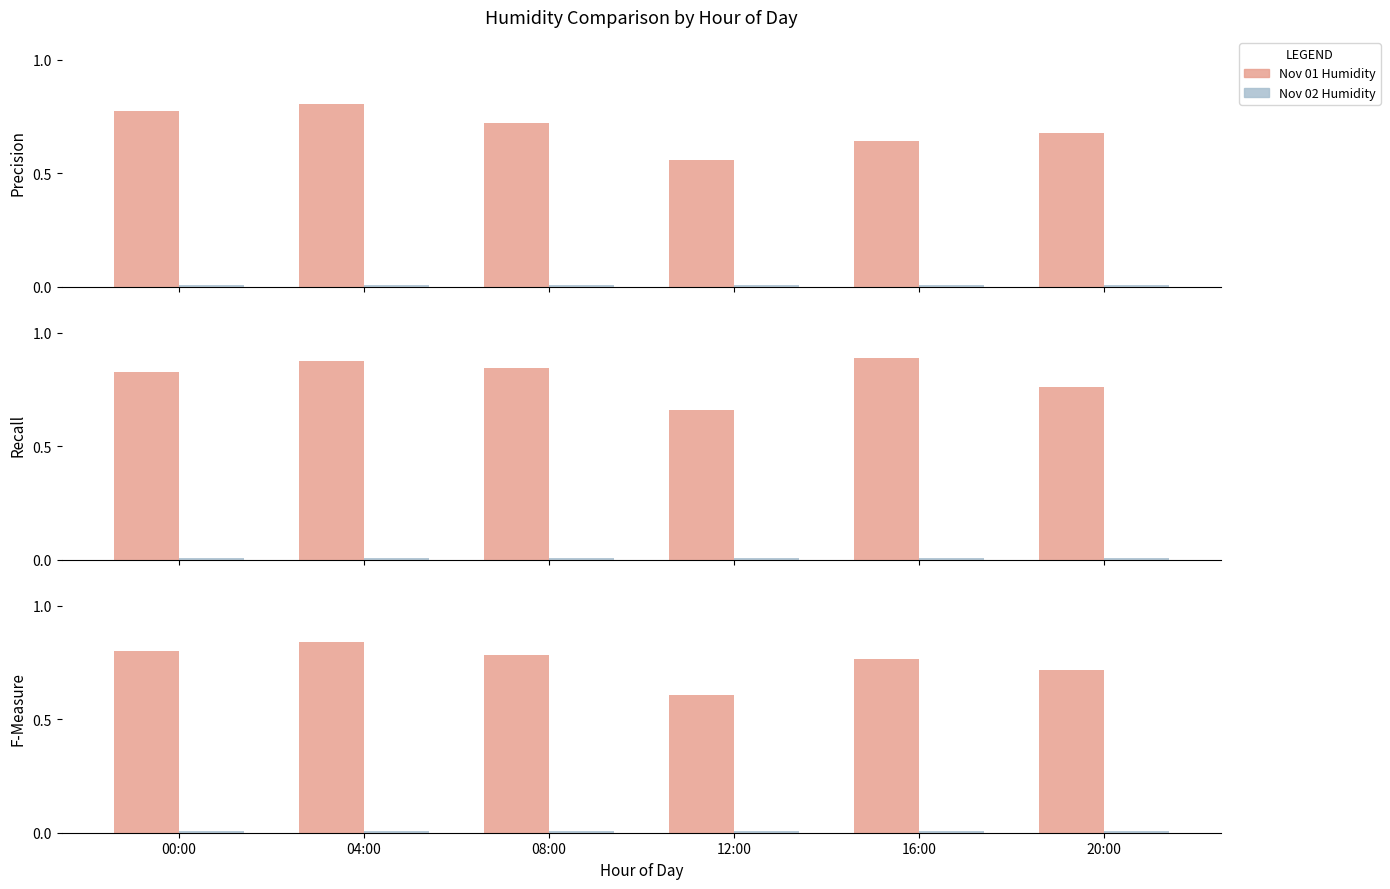

Reading left to right, transcribe all the data shown in this chart.

Nov 01 Humidity: 00:00=0.8	04:00=0.8	08:00=0.8	12:00=0.6	16:00=0.8	20:00=0.7
Nov 02 Humidity: 00:00=0.0	04:00=0.0	08:00=0.0	12:00=0.0	16:00=0.0	20:00=0.0